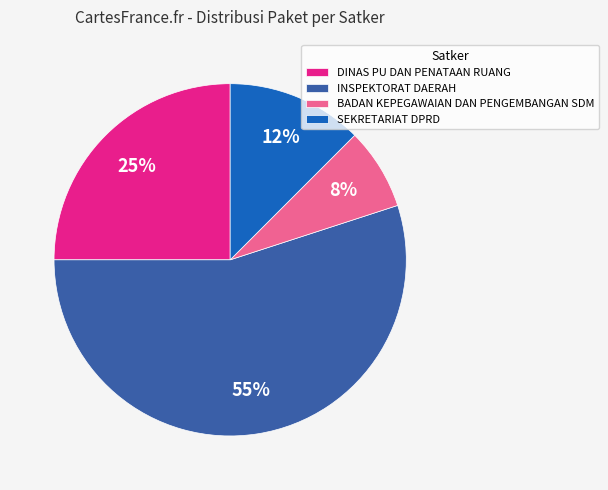

How many segments does this pie chart have?

4